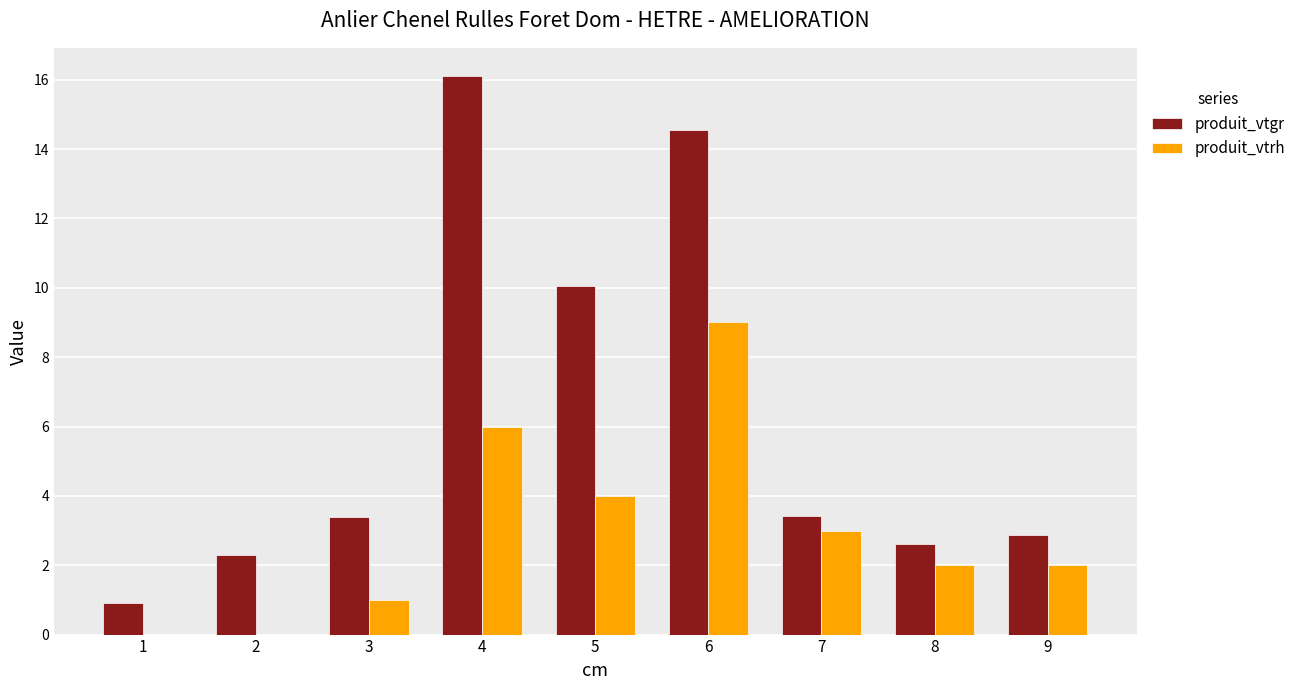

The value of produit_vtrh at 1 is 5.8. True or false?

False